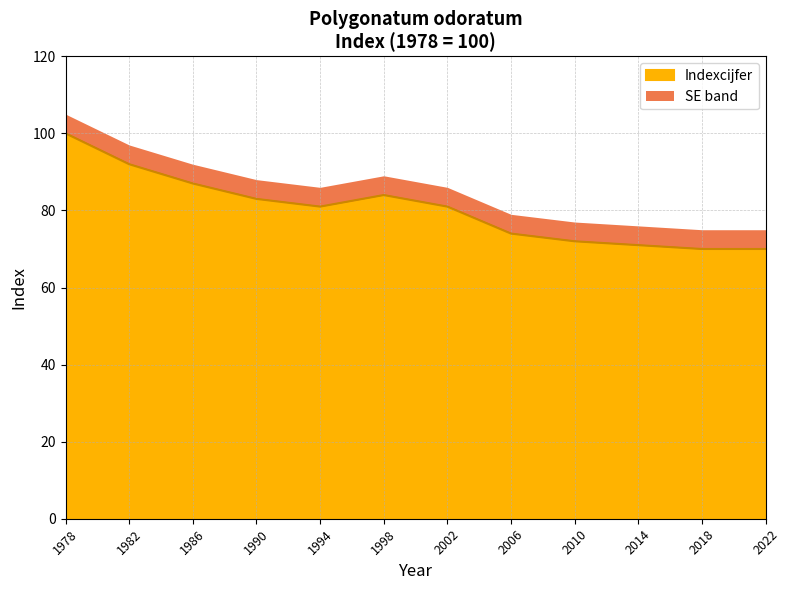

Does the chart display data point markers on the line(s)?

No